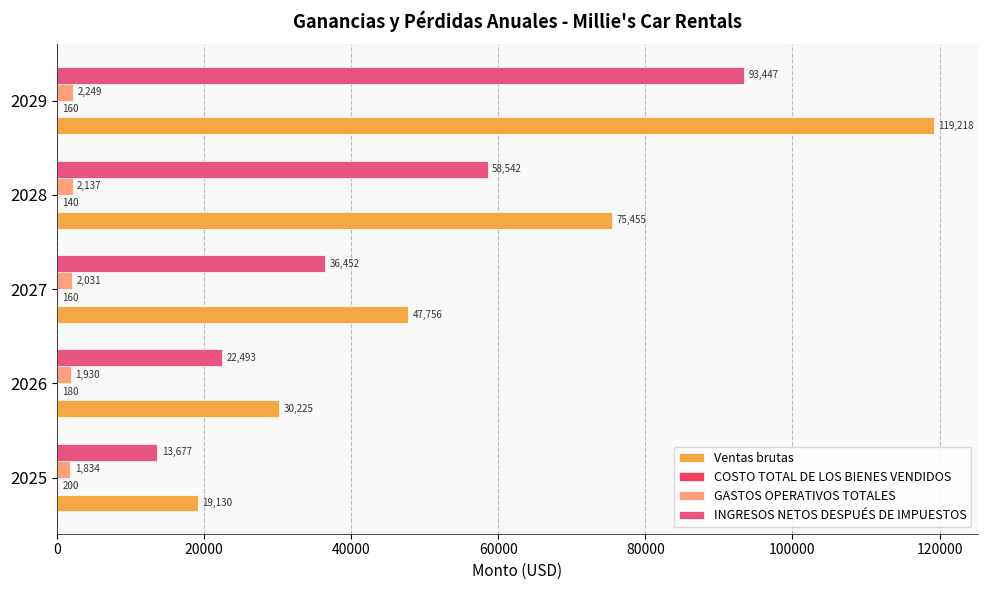

Which category has the highest value in the INGRESOS NETOS DESPUÉS DE IMPUESTOS series?

2029